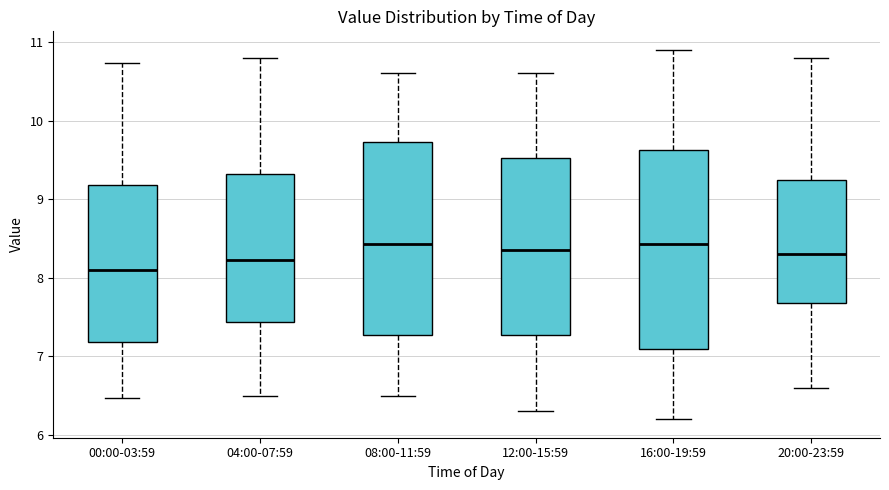

Reading left to right, transcribe this box plot: for each box, give where its median line is, the range the box spans, and where its two whiskers end, as read against the y-axis. The values are not printed on the chart, so give them approximately, as read against the axis.

00:00-03:59: median 8.1, box 7.2 to 9.2, whiskers 6.5 to 10.7
04:00-07:59: median 8.2, box 7.4 to 9.3, whiskers 6.5 to 10.8
08:00-11:59: median 8.4, box 7.3 to 9.7, whiskers 6.5 to 10.6
12:00-15:59: median 8.4, box 7.3 to 9.5, whiskers 6.3 to 10.6
16:00-19:59: median 8.4, box 7.1 to 9.6, whiskers 6.2 to 10.9
20:00-23:59: median 8.3, box 7.7 to 9.3, whiskers 6.6 to 10.8